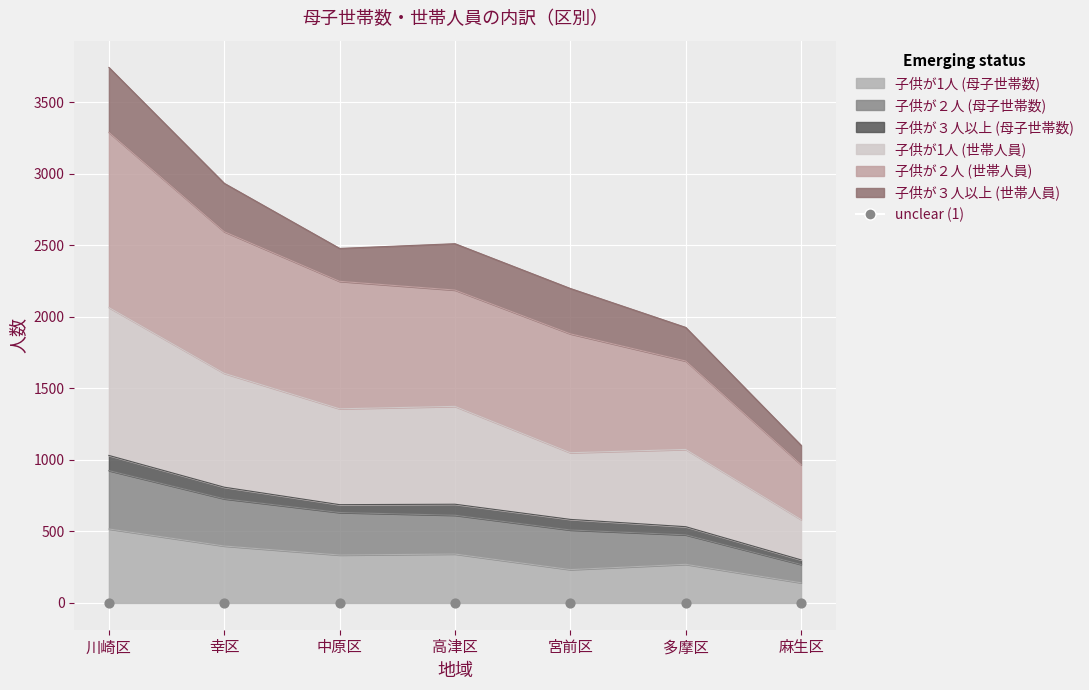

Is the value of 子供が２人 (母子世帯数) at 川崎区 greater than the value of 子供が1人 (母子世帯数) at 多摩区?

Yes